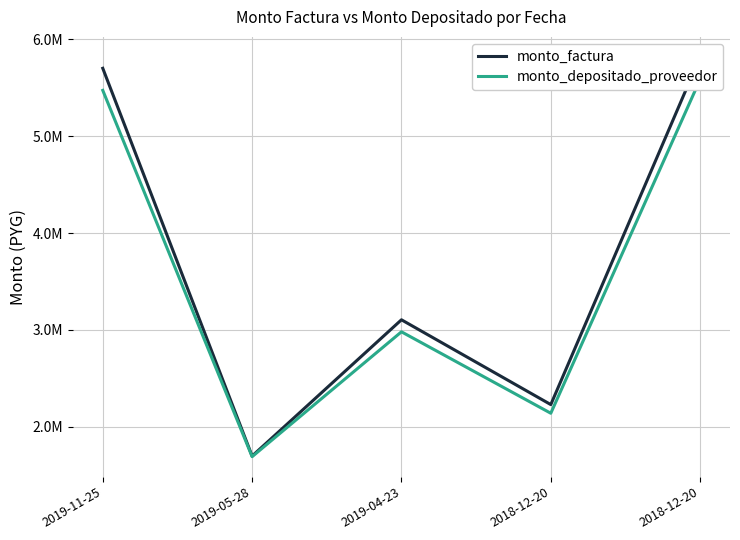

What are all the series names shown in the legend?

monto_factura, monto_depositado_proveedor